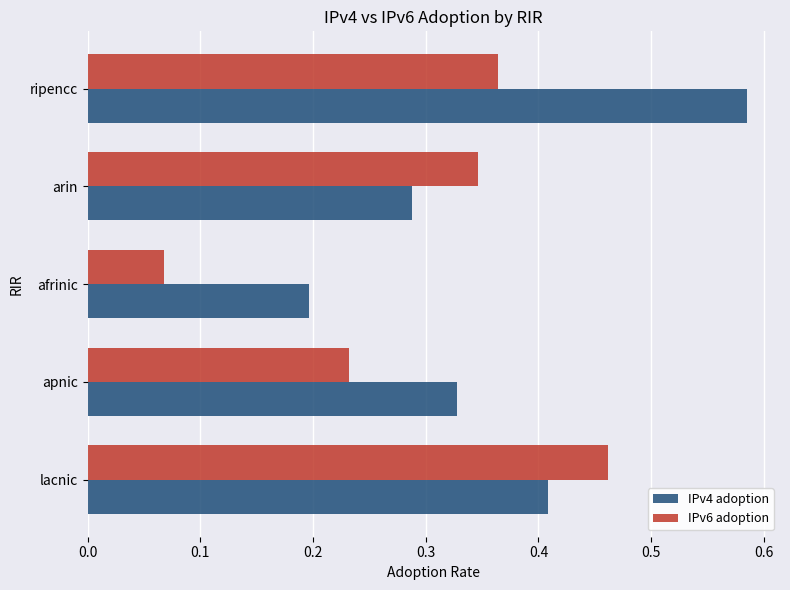

Rank the series at afrinic from highest to lowest value.

IPv4 adoption, IPv6 adoption